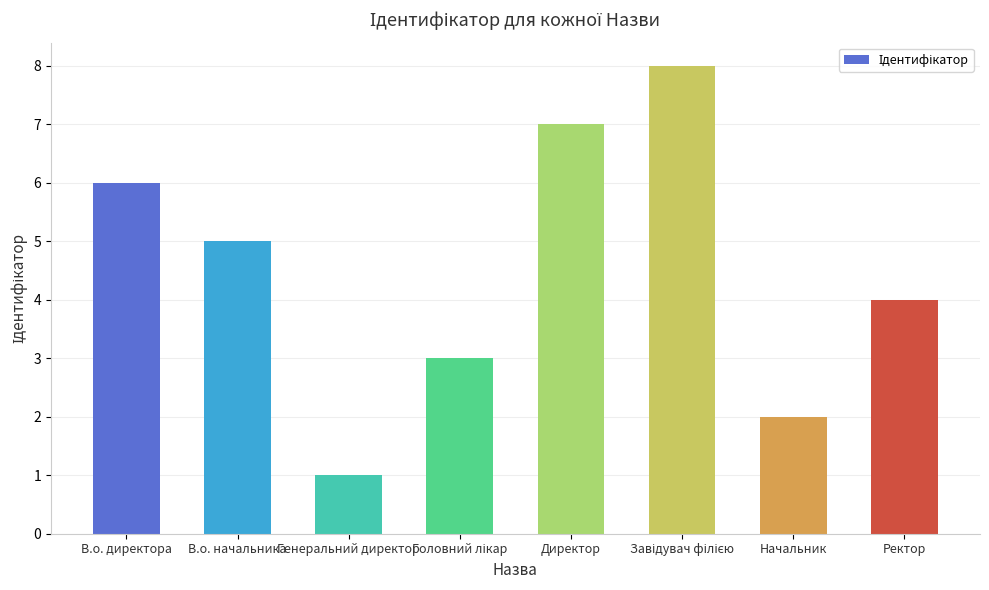

What is the value of the 3rd bar from the left?

1